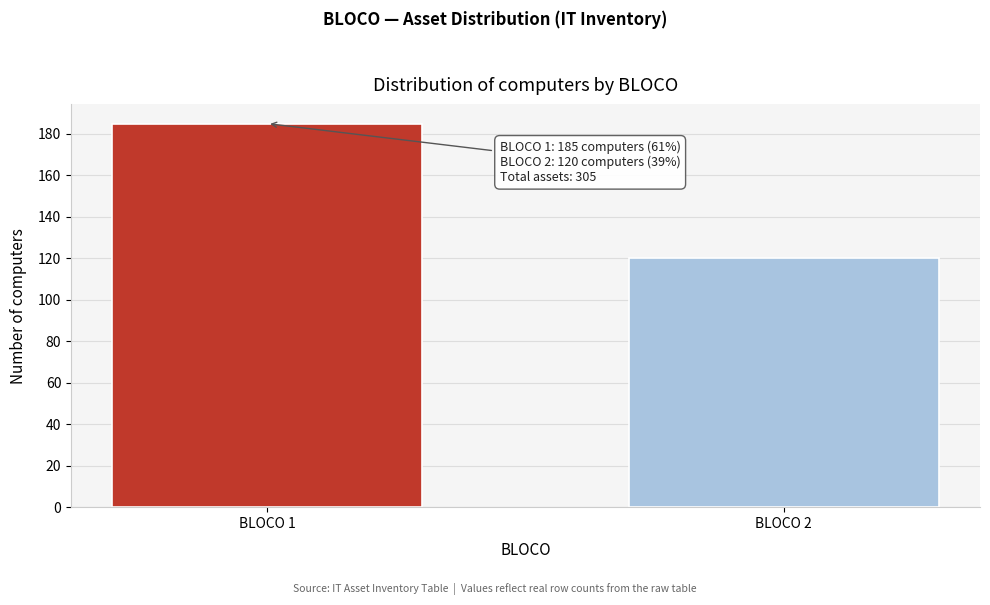

Reading left to right, what are all the values shown in this chart?

185	120